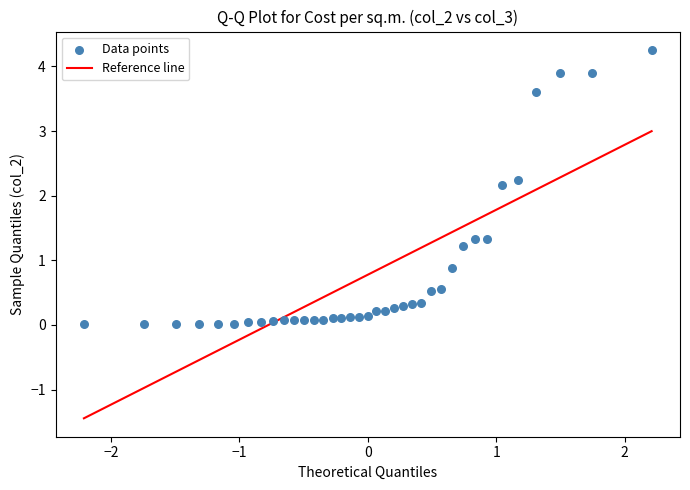

What Y value in the scatter plot is closest to 2?

2.2